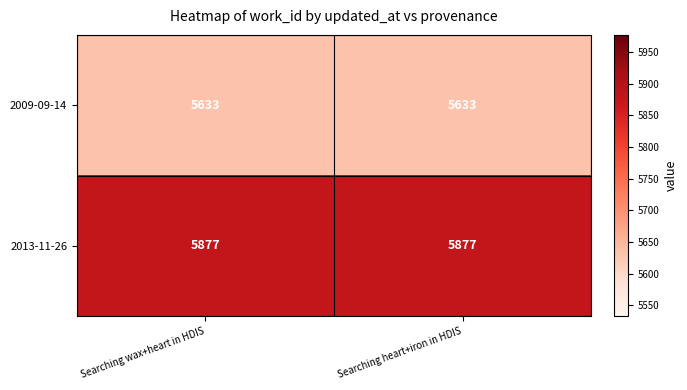

The value of 2009-09-14 at Searching wax+heart in HDIS is 7750. True or false?

False